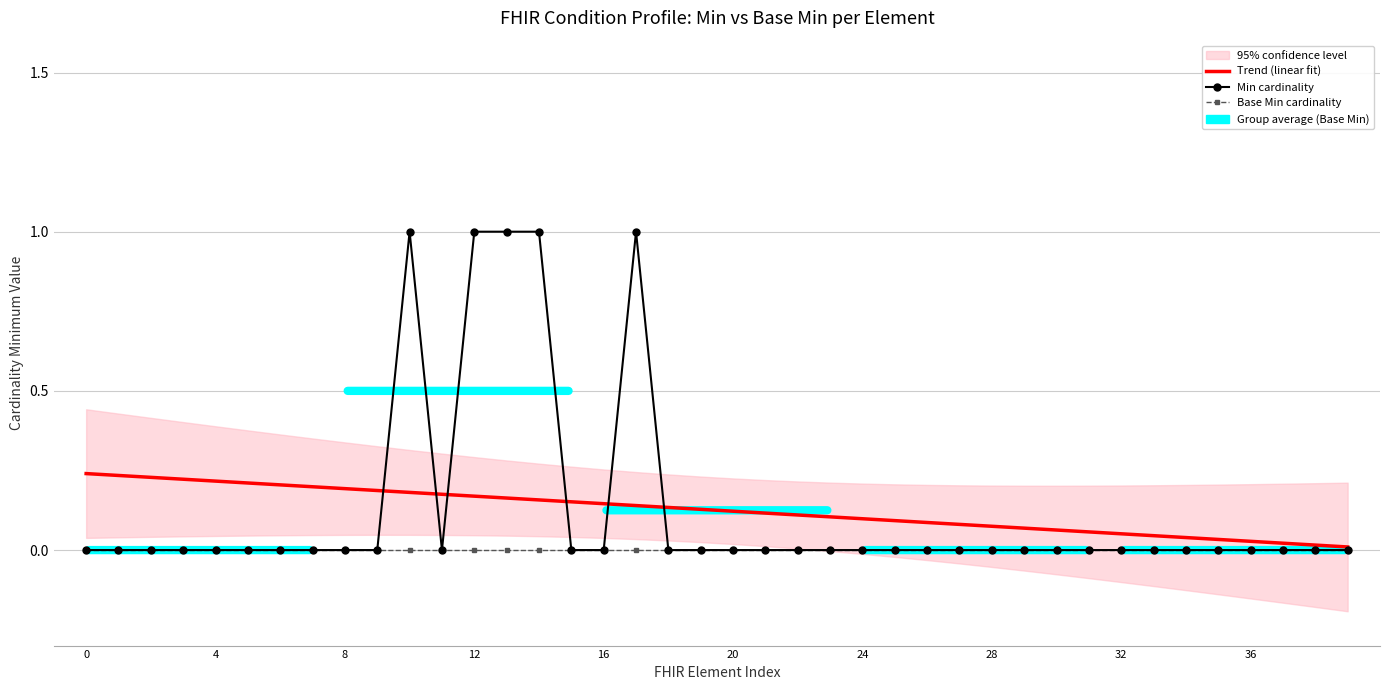

What is the highest value of the Min cardinality series?

1.0